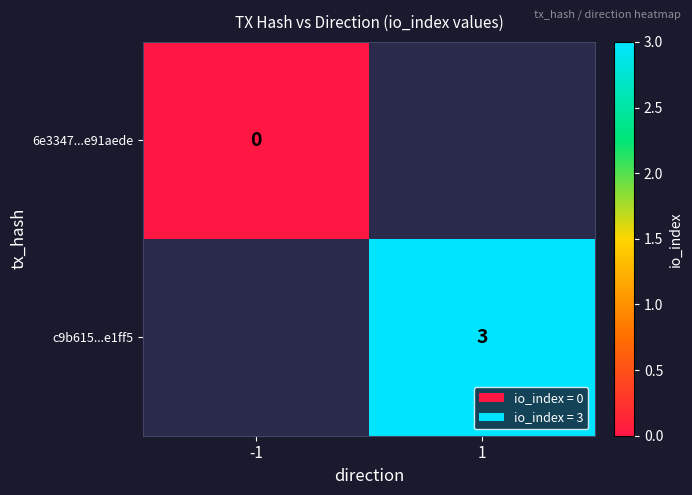

Is it true that c9b615...e1ff5 equals 5.4 at 1?

False